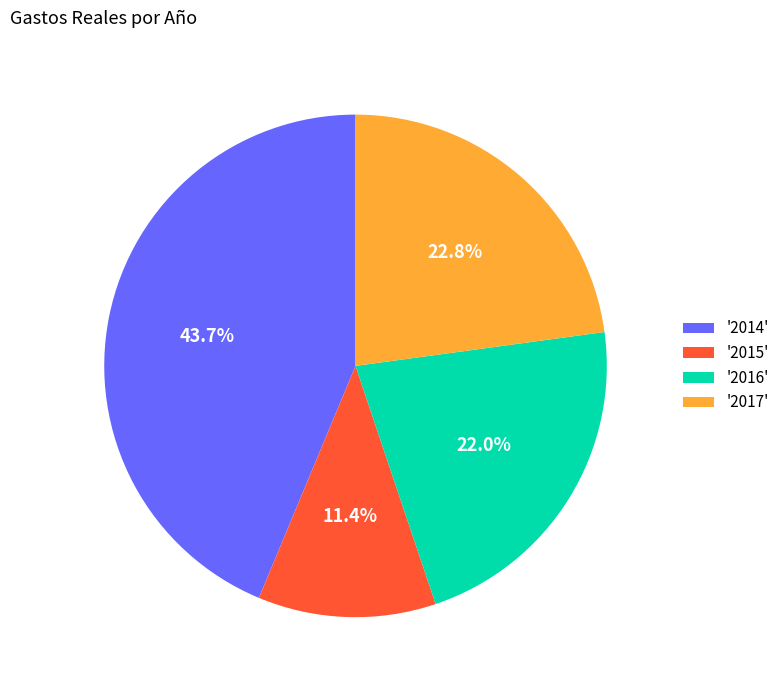

To the nearest percent, what is the average slice percentage?

25%